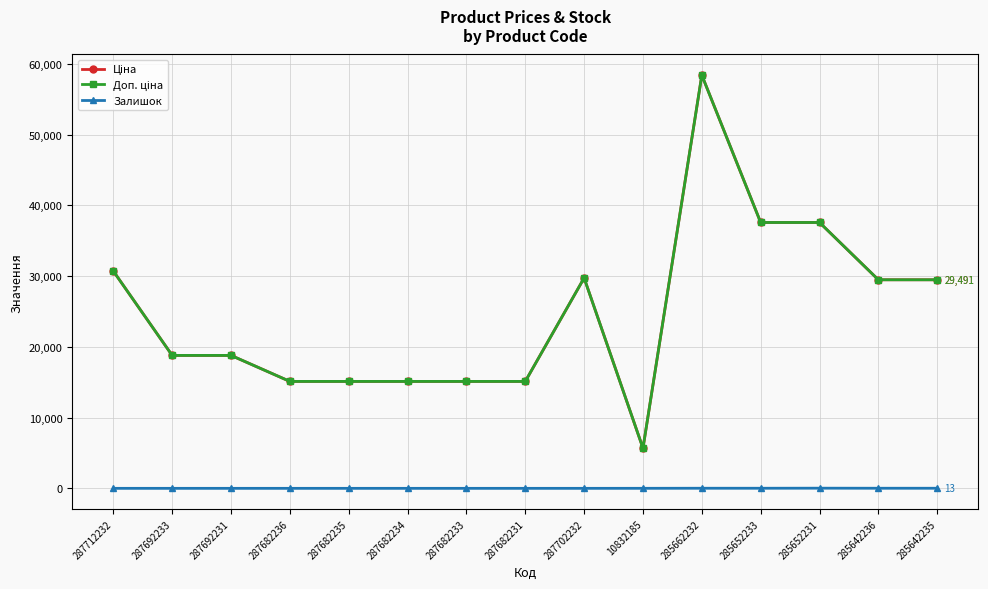

Is the value of Ціна at 287702232 greater than the value of Доп. ціна at 287682233?

Yes